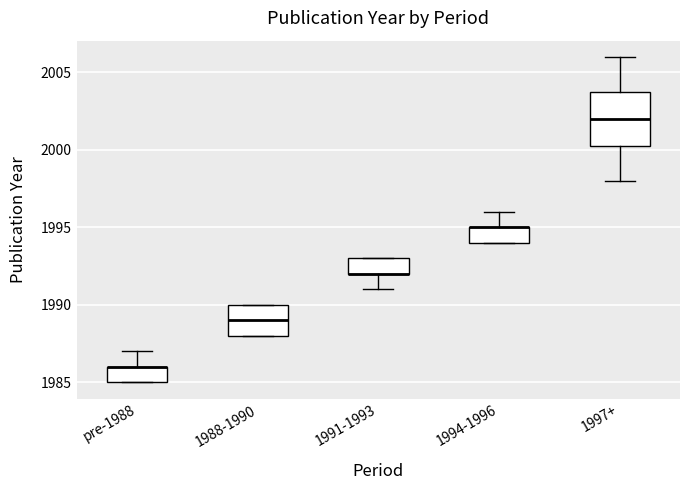

Reading left to right, transcribe this box plot: for each box, give where its median line is, the range the box spans, and where its two whiskers end, as read against the y-axis. The values are not printed on the chart, so give them approximately, as read against the axis.

pre-1988: median 1986.0 (drawn on the box's upper edge), box 1985.0 to 1986.0, whiskers 1985.0 to 1987.0
1988-1990: median 1989.0, box 1988.0 to 1990.0, whiskers 1988.0 to 1990.0
1991-1993: median 1992.0 (drawn on the box's lower edge), box 1992.0 to 1993.0, whiskers 1991.0 to 1993.0
1994-1996: median 1995.0 (drawn on the box's upper edge), box 1994.0 to 1995.0, whiskers 1994.0 to 1996.0
1997+: median 2002.0, box 2000.5 to 2004.0, whiskers 1998.0 to 2006.0